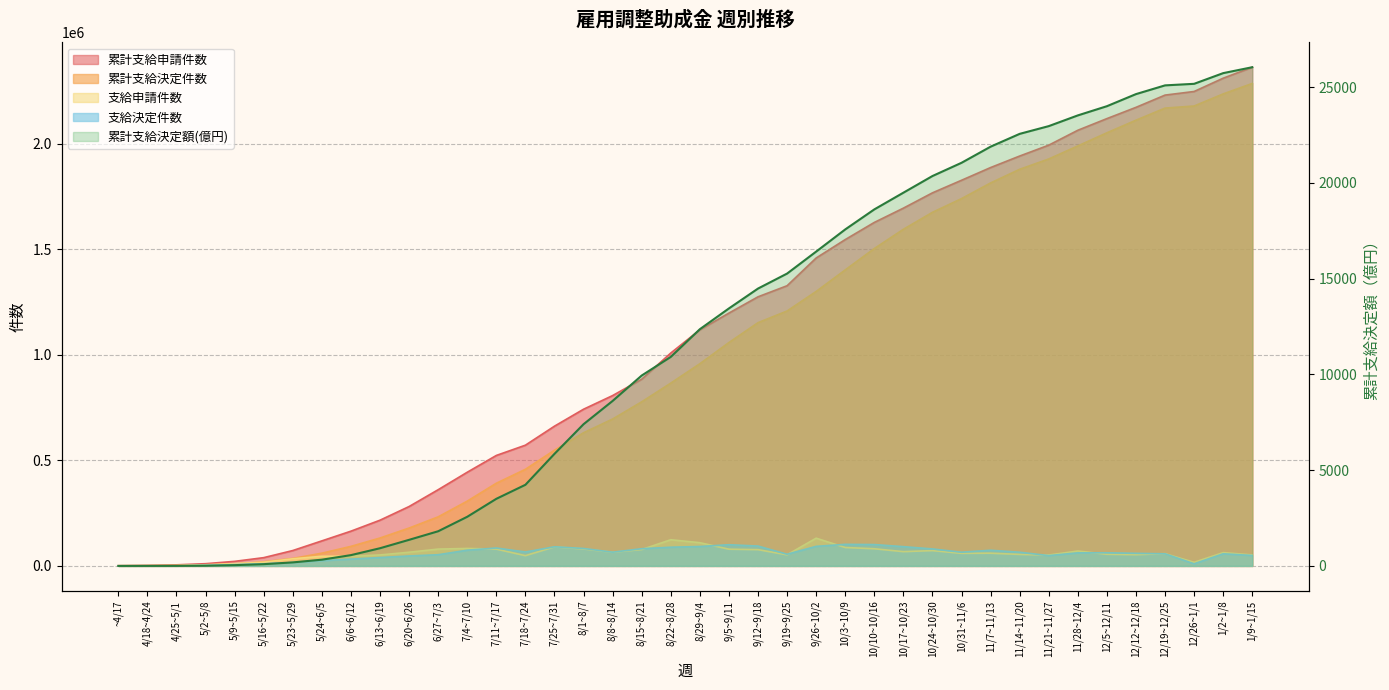

True or false: there are more than 1 points higher than both neighbors.

False